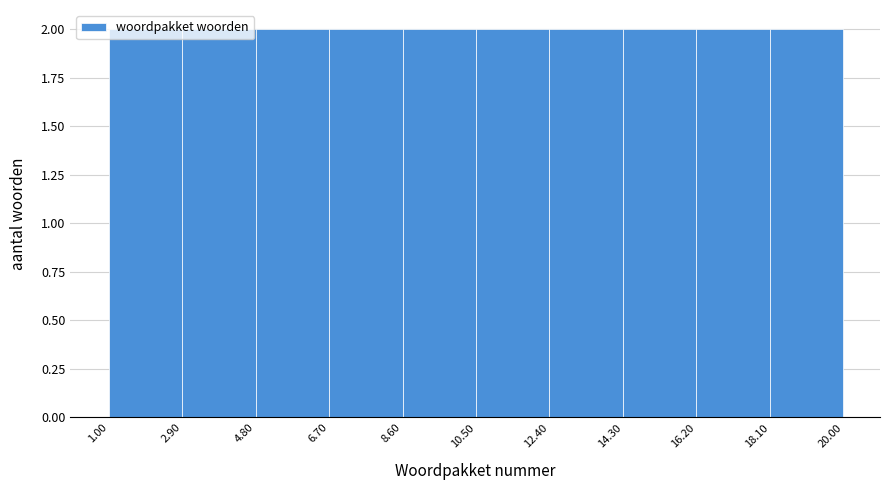

Reading left to right, transcribe this chart: for each bar, give the range it covers on the x-axis and its height. The values are not printed on the chart, so give them approximately, as read against the axis.

1.00 to 2.90: 2
2.90 to 4.80: 2
4.80 to 6.70: 2
6.70 to 8.60: 2
8.60 to 10.50: 2
10.50 to 12.40: 2
12.40 to 14.30: 2
14.30 to 16.20: 2
16.20 to 18.10: 2
18.10 to 20.00: 2